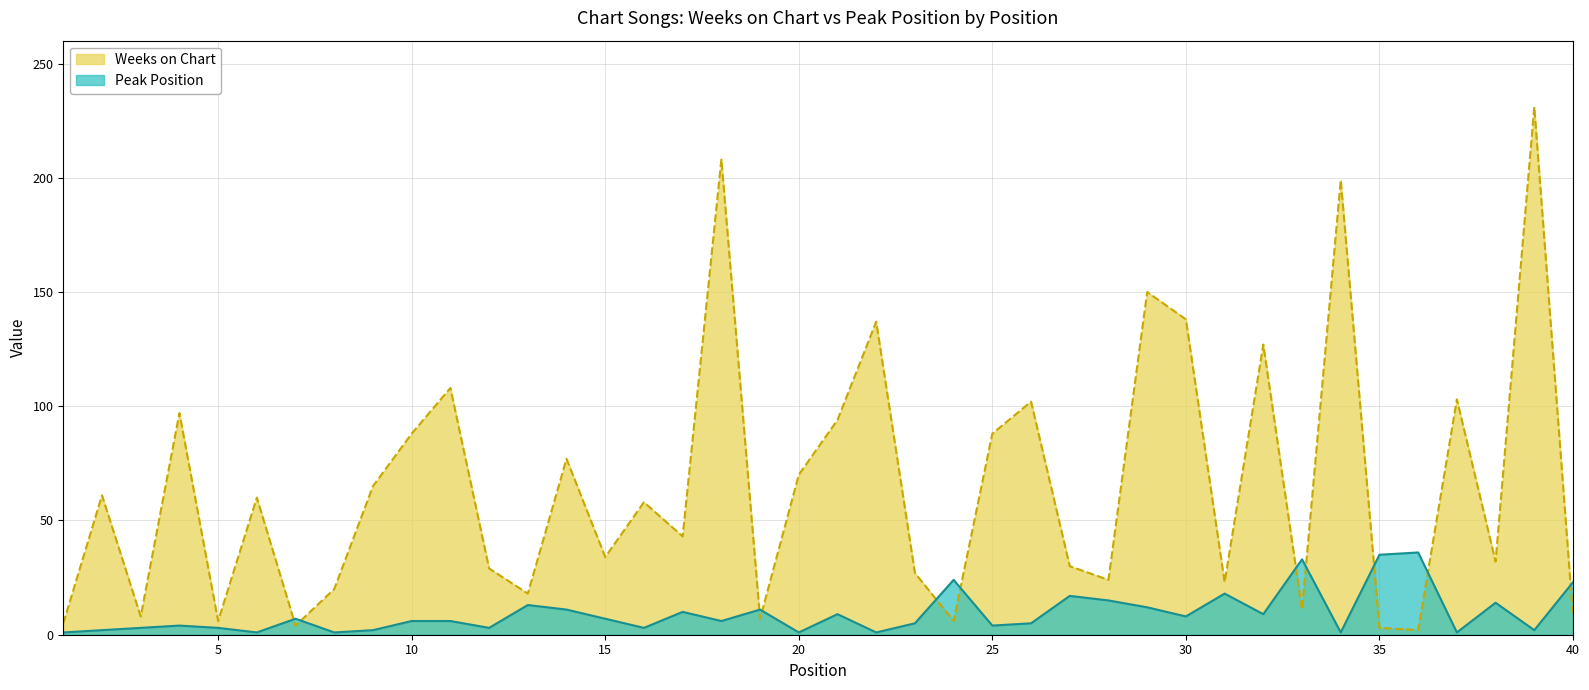

How many times do Weeks on Chart and Peak Position cross each other?

11